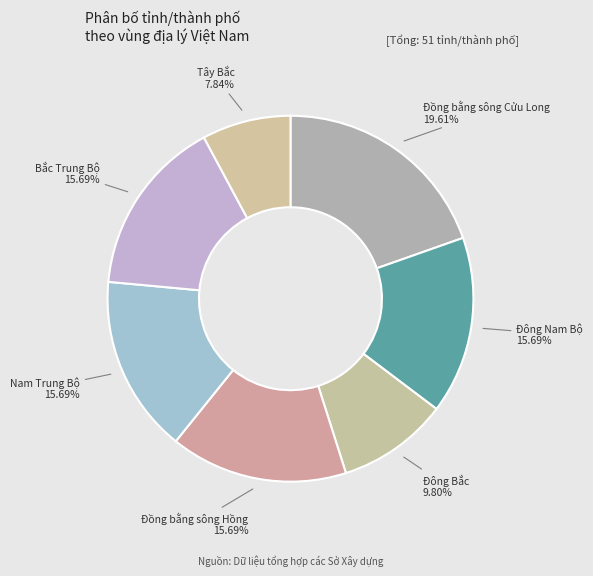

Which slice is the smallest?

Tây Bắc